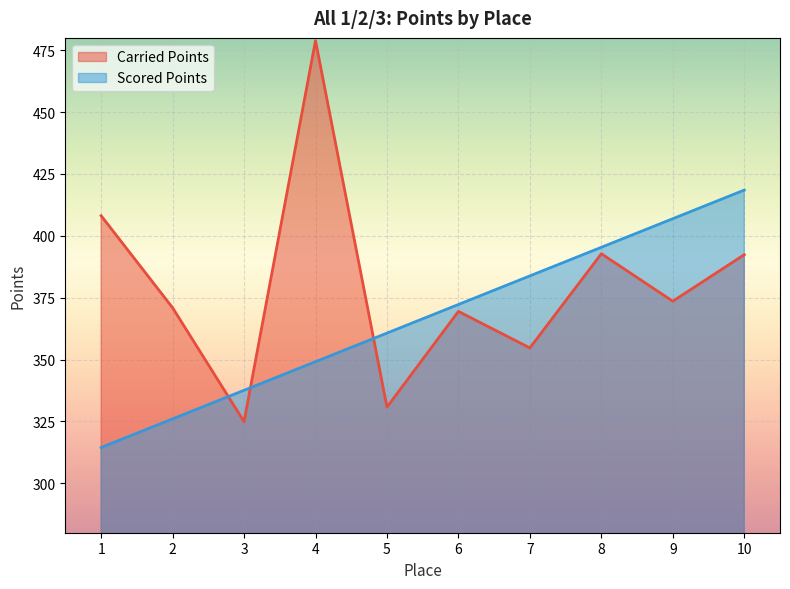

List the labels in order of Carried Points value, smallest first.

3, 5, 7, 6, 2, 9, 10, 8, 1, 4